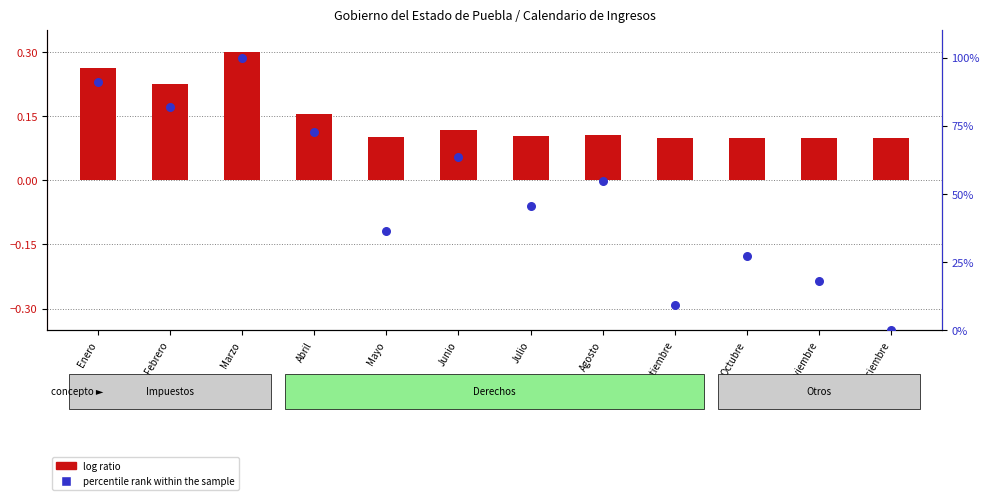

Which series reaches the maximum Y coordinate?

percentile rank within the sample